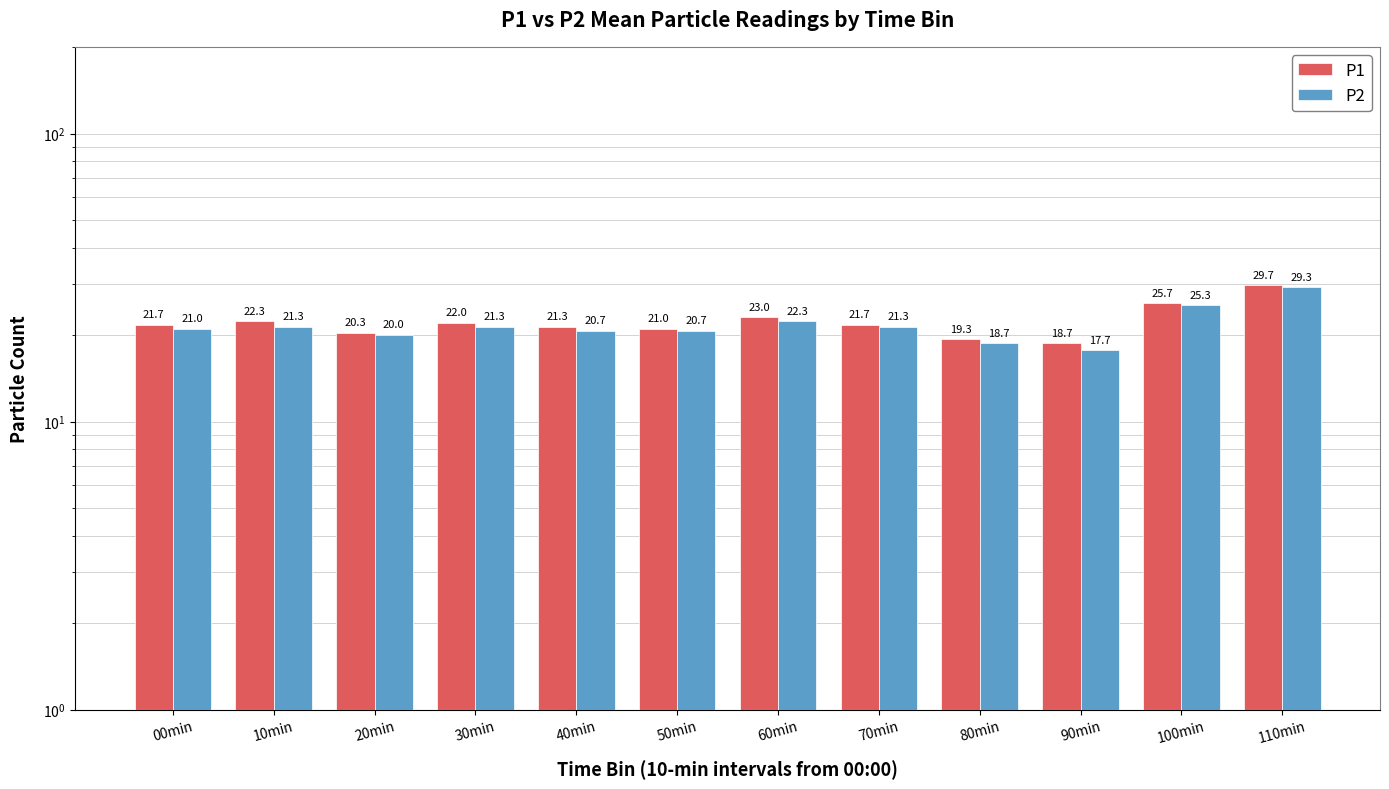

What is the sum of the P2 values at 80min and 70min?

40.0